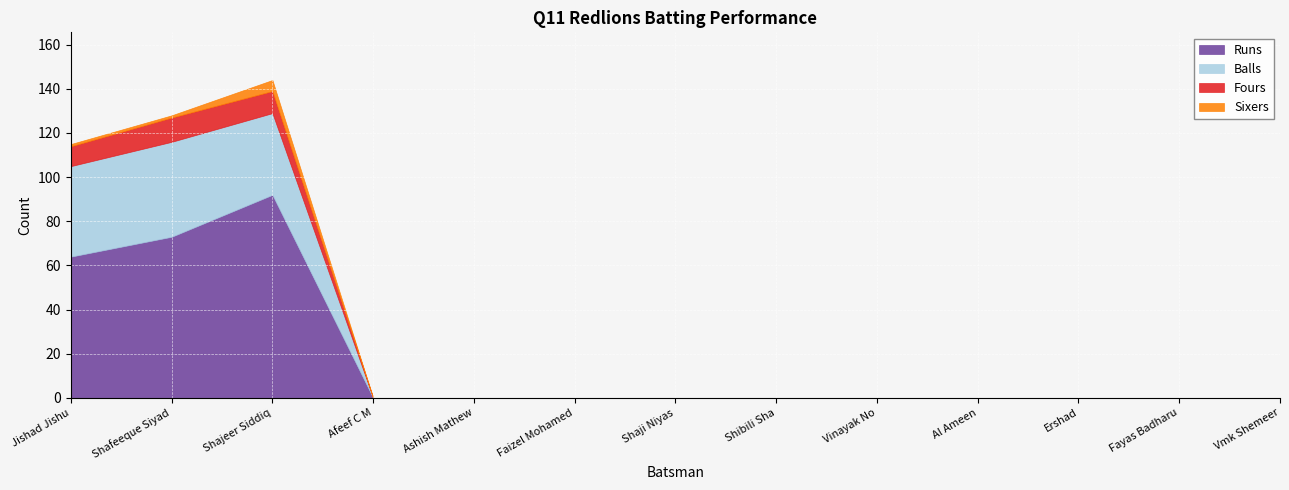

In Balls, how many points are higher than both neighbors (excluding endpoints)?

1